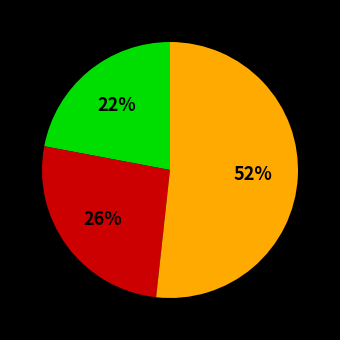

To the nearest percent, what is the average slice percentage?

33%